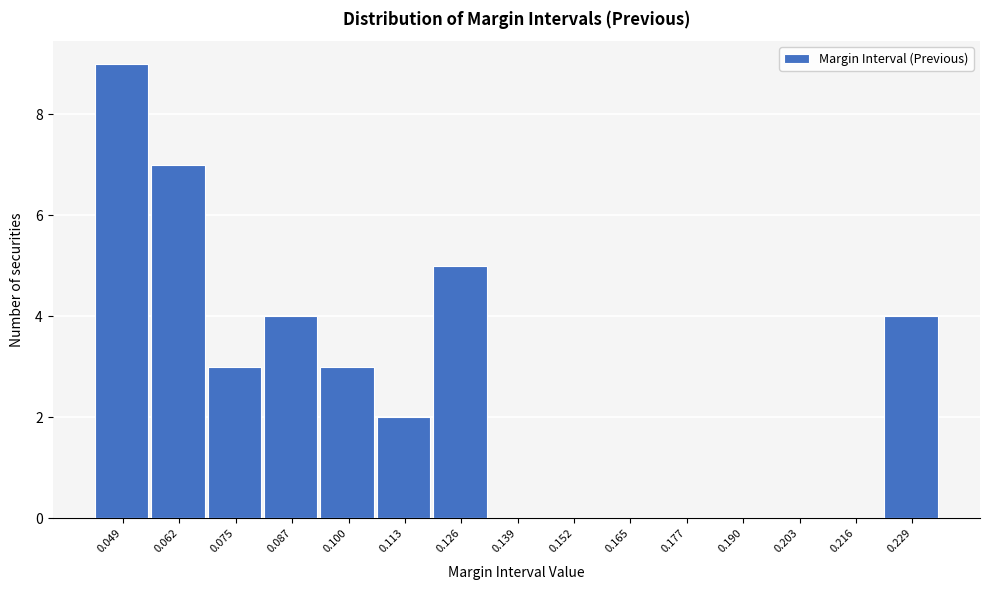

Reading left to right, transcribe all the data shown in this chart.

0.049=9	0.062=7	0.075=3	0.087=4	0.100=3	0.113=2	0.126=5	0.139=0	0.152=0	0.165=0	0.177=0	0.190=0	0.203=0	0.216=0	0.229=4